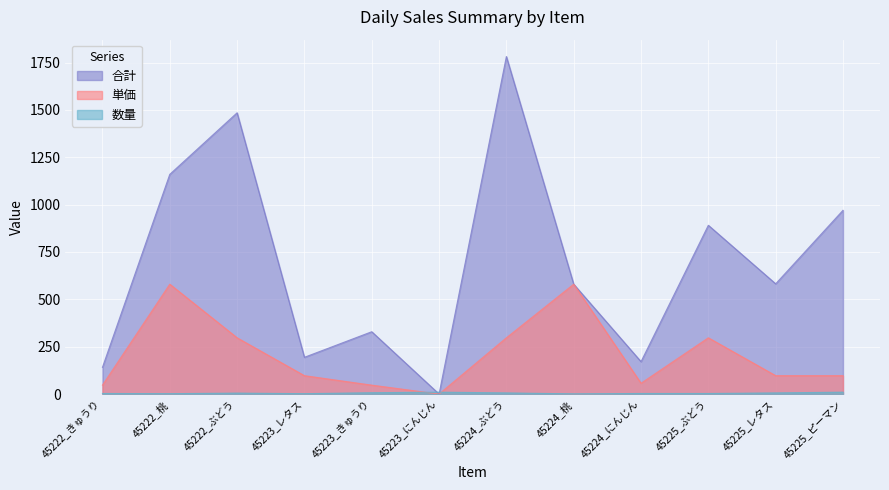

Reading right to left, extract all data points from this chart.

合計: 45225_ピーマン=970	45225_レタス=582	45225_ぶどう=891	45224_にんじん=171	45224_桃=580	45224_ぶどう=1782	45223_にんじん=0	45223_きゅうり=329	45223_レタス=194	45222_ぶどう=1485	45222_桃=1160	45222_きゅうり=141
数量: 45225_ピーマン=10	45225_レタス=6	45225_ぶどう=3	45224_にんじん=3	45224_桃=1	45224_ぶどう=6	45223_にんじん=10	45223_きゅうり=7	45223_レタス=2	45222_ぶどう=5	45222_桃=2	45222_きゅうり=3
単価: 45225_ピーマン=97	45225_レタス=97	45225_ぶどう=297	45224_にんじん=57	45224_桃=580	45224_ぶどう=297	45223_にんじん=0	45223_きゅうり=47	45223_レタス=97	45222_ぶどう=297	45222_桃=580	45222_きゅうり=47